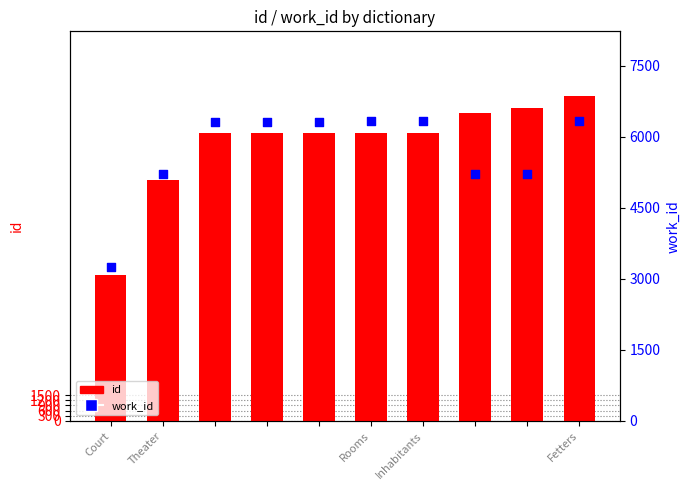

Which series contains the highest Y value?

id